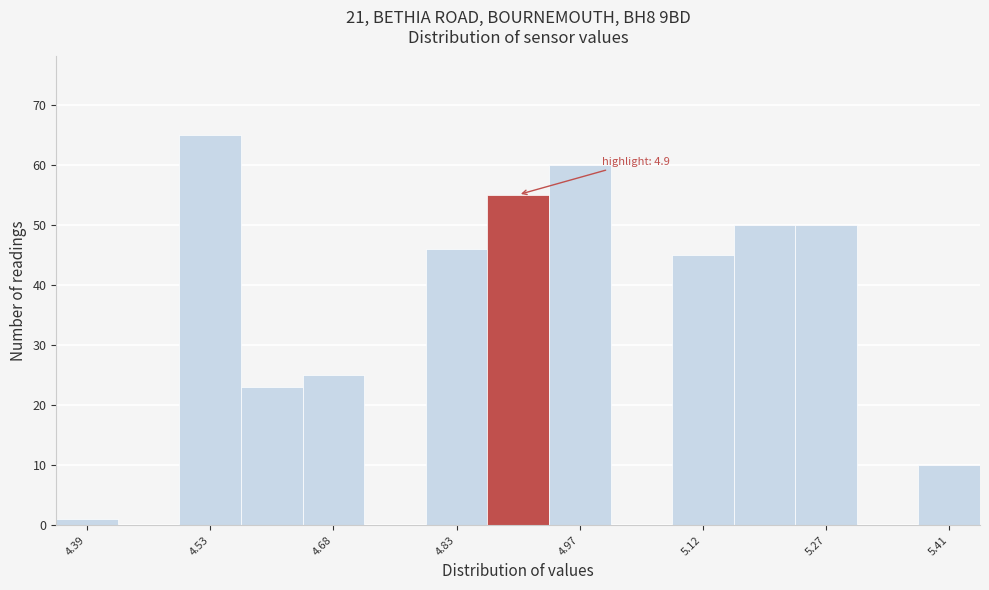

Around what value on the x-axis is the tallest bar? Give the approximate position of its centre, as read against the axis.

4.54